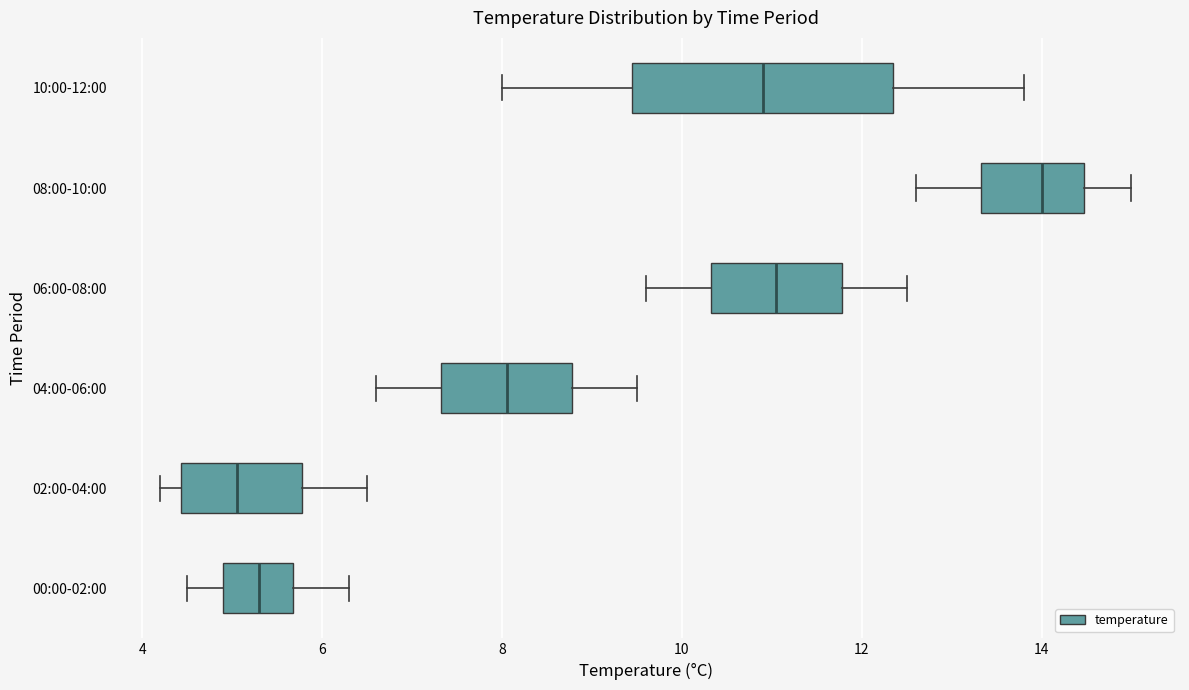

Where does the median line of the box for 04:00-06:00 sit on the x-axis? The values are not printed on the chart, so give them approximately, as read against the axis.

8.0